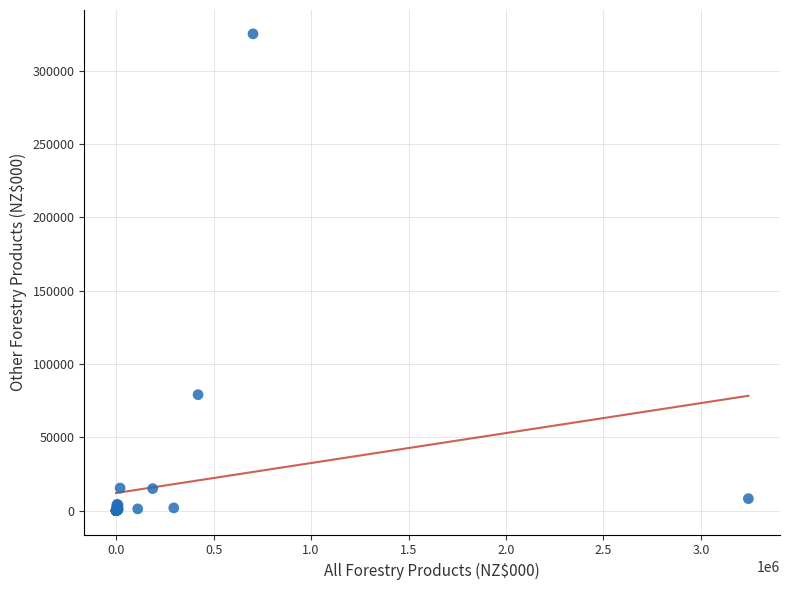

What Y value in the scatter plot is closest to 162576?

79099.9